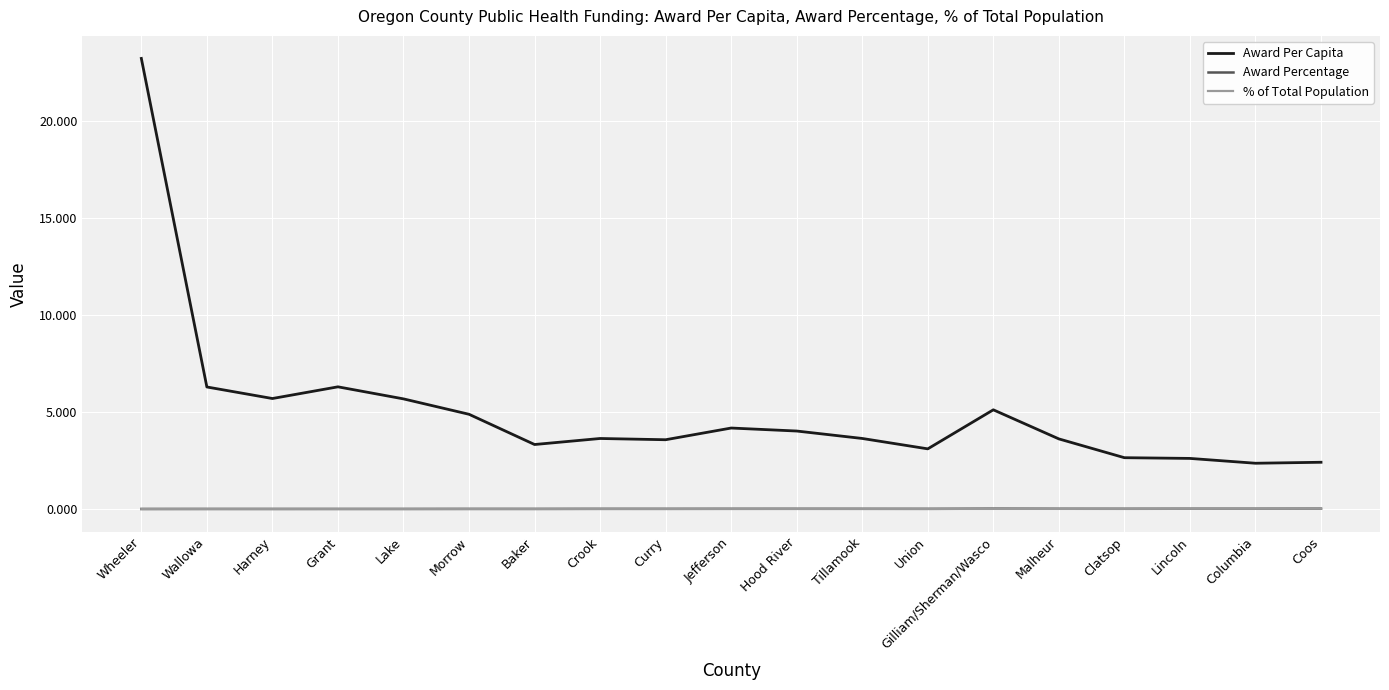

At which category is the sum across all series the highest?

Wheeler